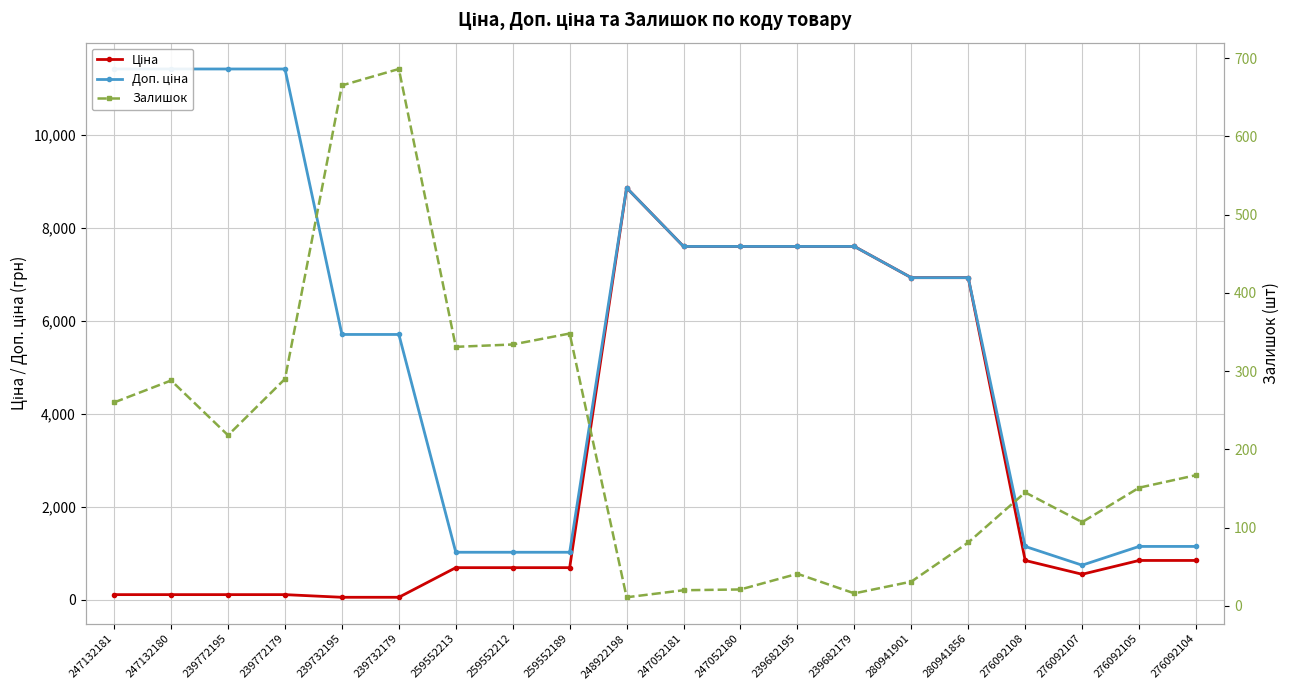

Does the chart display data point markers on the line(s)?

Yes